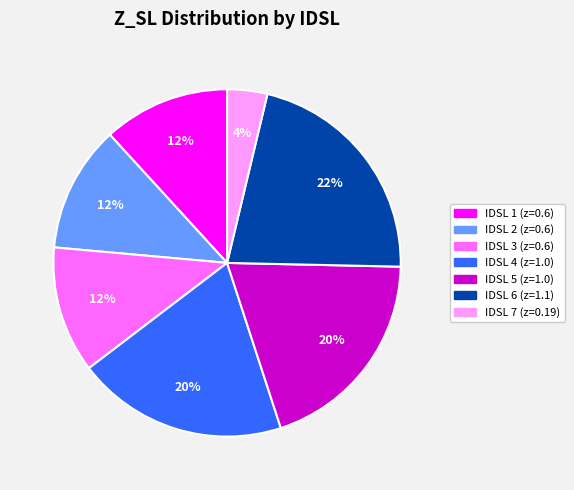

Is there a majority slice in this chart?

No